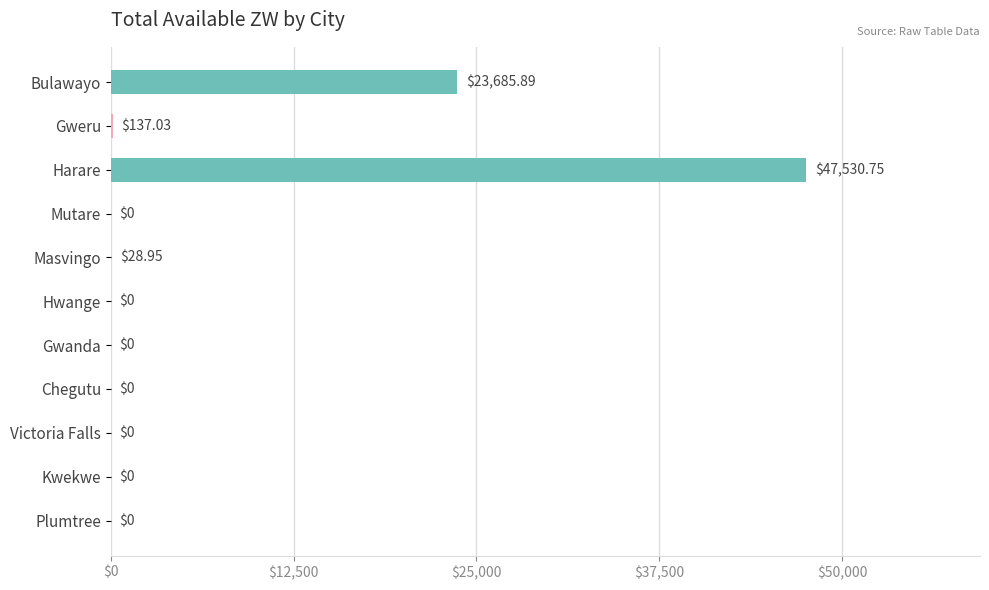

Between Chegutu and Harare, which is larger?

Harare